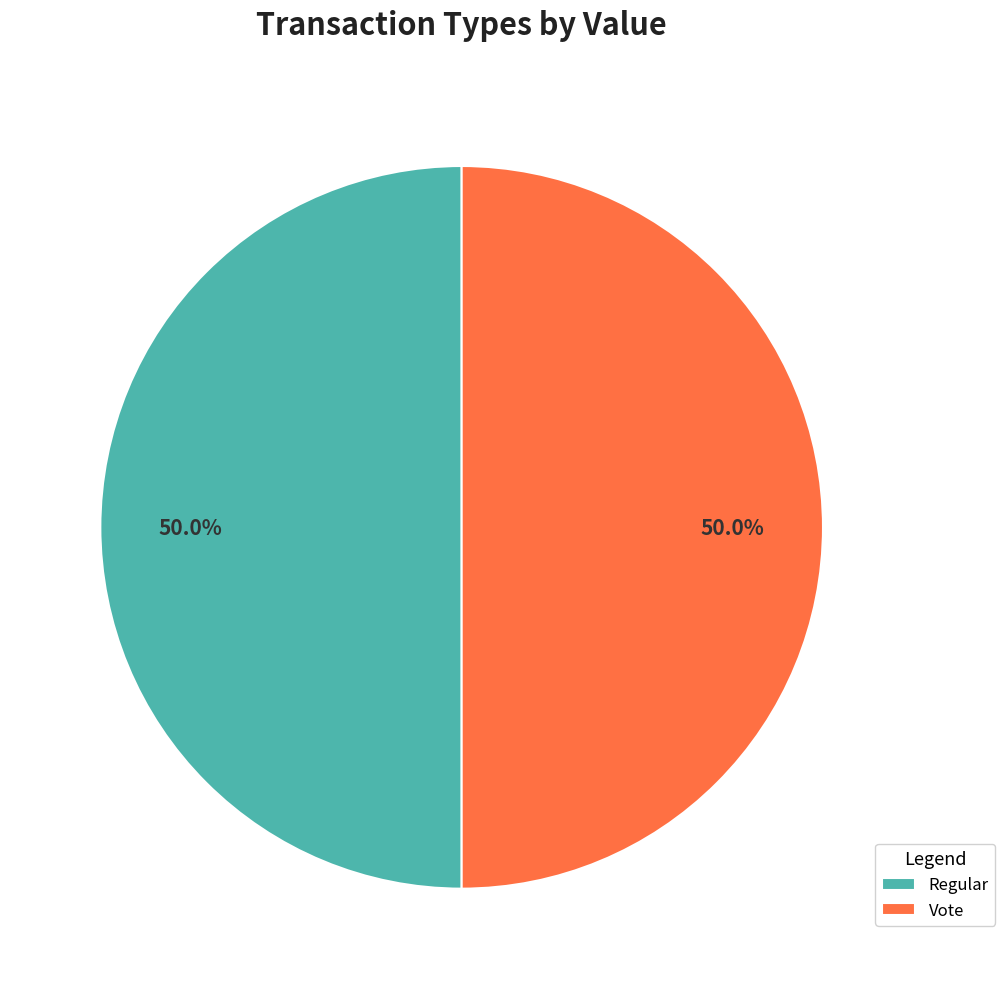

What percentage do Vote and Regular together represent?

100.0%